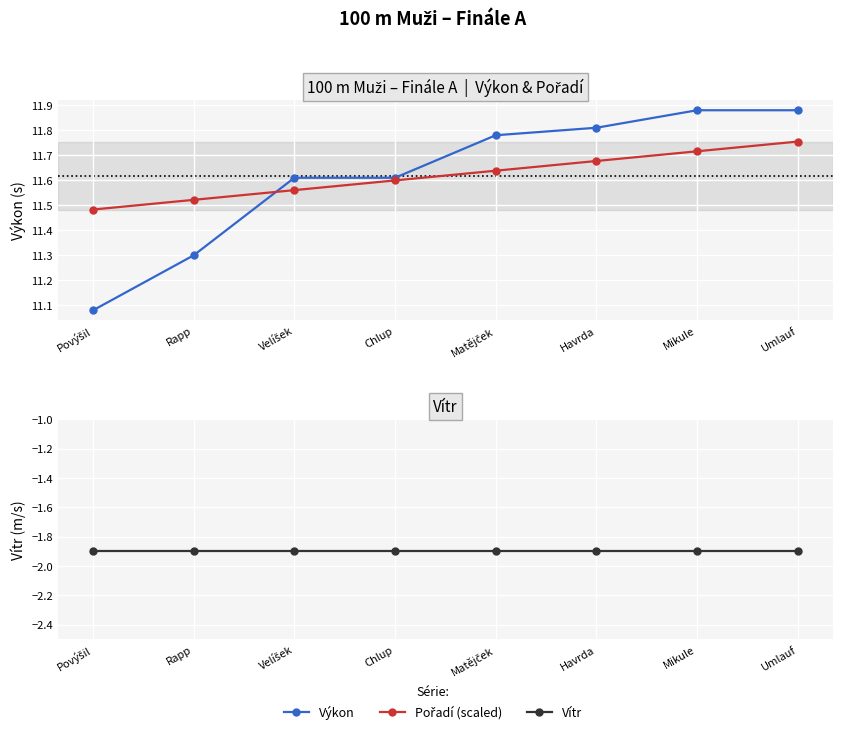

Reading left to right, extract all data points from this chart.

Výkon: 11.1	11.3	11.6	11.6	11.8	11.8	11.9	11.9
Pořadí (scaled): 11.5	11.5	11.6	11.6	11.6	11.7	11.7	11.8
Vítr: -1.9	-1.9	-1.9	-1.9	-1.9	-1.9	-1.9	-1.9